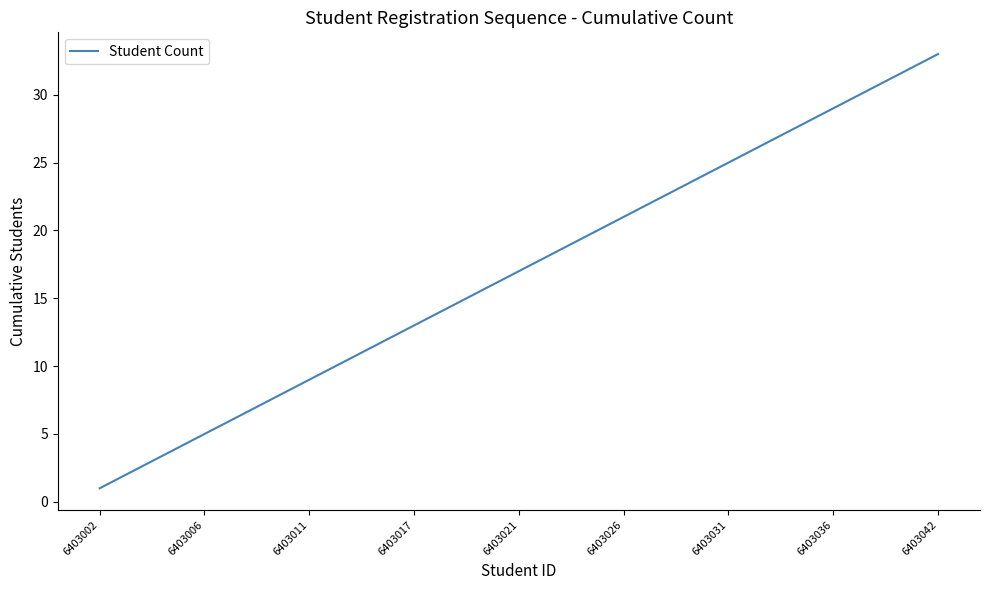

Does the chart have visible grid lines?

No